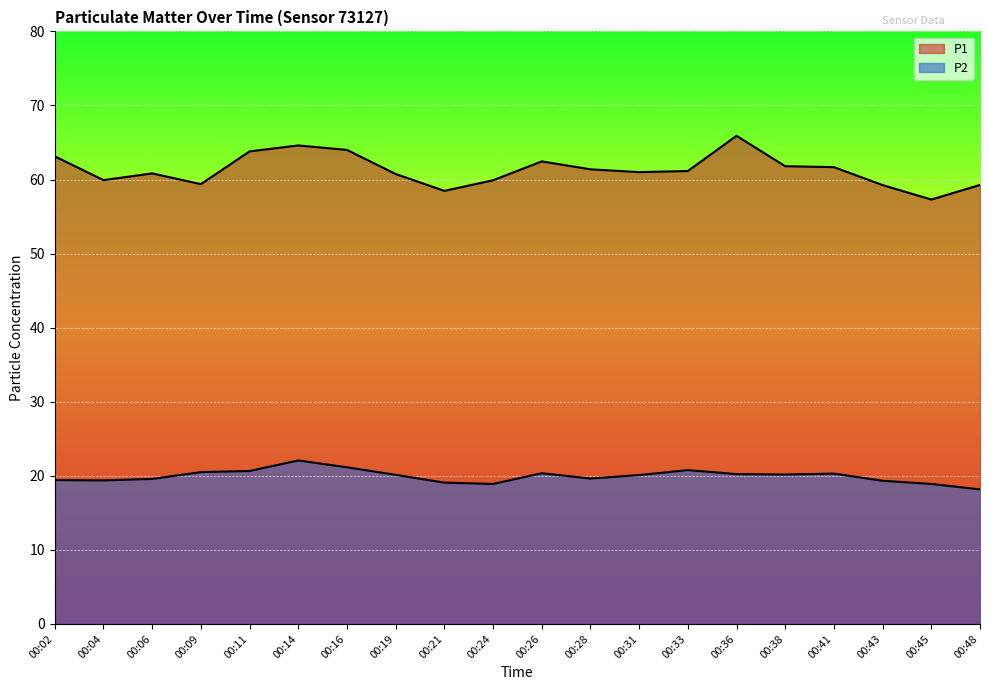

True or false: P2 and P1 cross at least once.

False